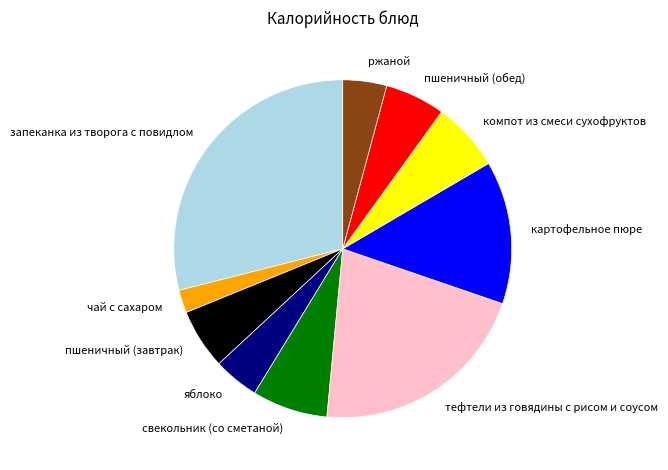

Between пшеничный (завтрак) and тефтели из говядины с рисом и соусом, which is larger?

тефтели из говядины с рисом и соусом